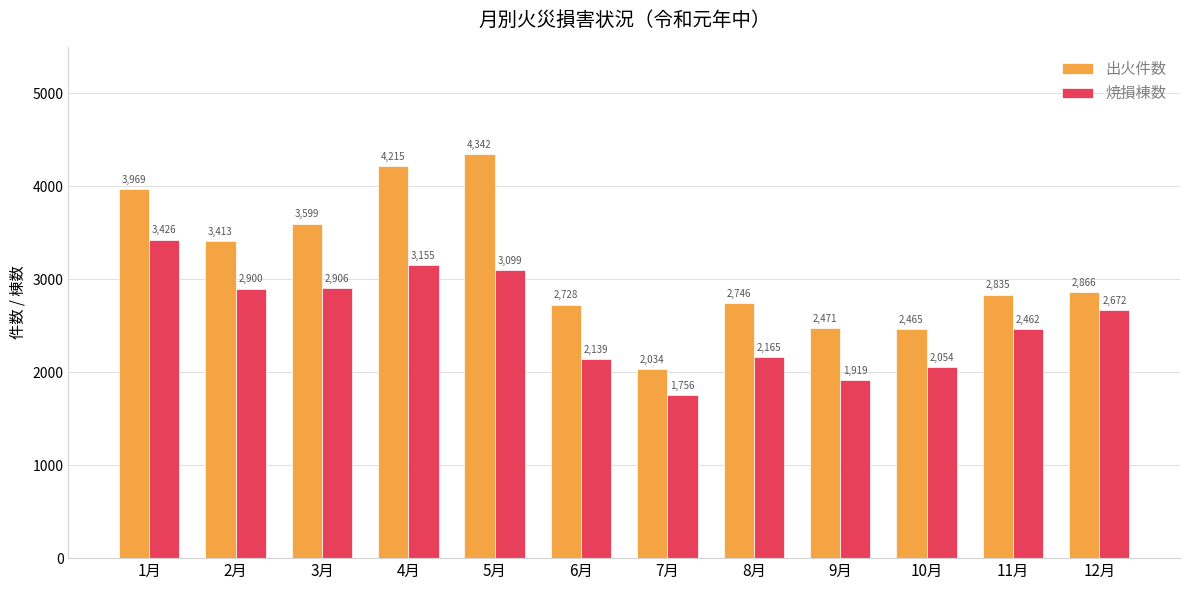

Rank the series at 7月 from lowest to highest value.

焼損棟数, 出火件数